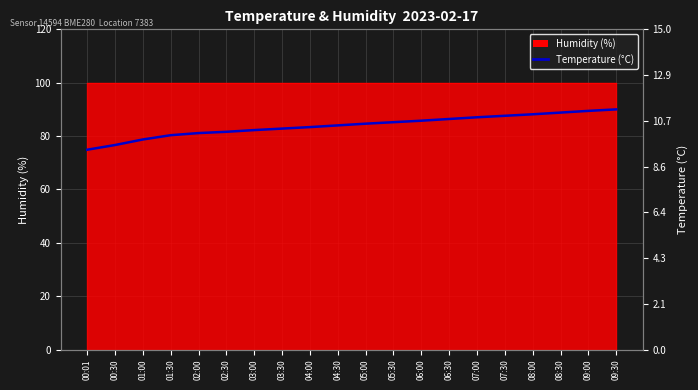

True or false: the data has more than 2 interior local peaks.

False